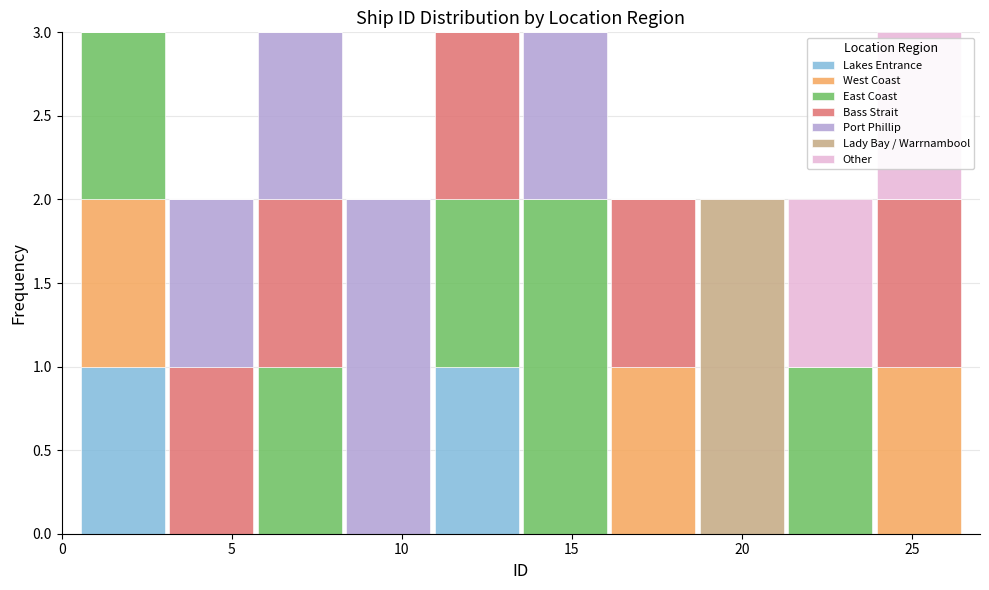

Reading left to right, list every stacked bar in this chart as the range it spans on the x-axis followed by its total height. Neither the bar edges nor the heights are printed on the chart, so give them approximately, as read against the axes.

0.5 to 3.1: 3
3.1 to 5.7: 2
5.7 to 8.3: 3
8.3 to 10.9: 2
10.9 to 13.5: 3
13.5 to 16.1: 3
16.1 to 18.7: 2
18.7 to 21.3: 2
21.3 to 23.9: 2
23.9 to 26.5: 3